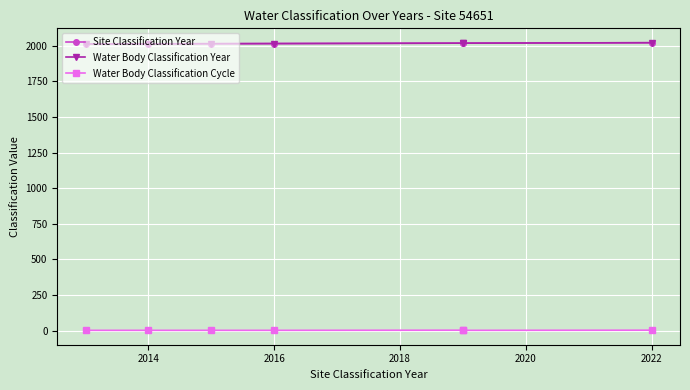

What is the difference between the maximum and minimum values in the Water Body Classification Cycle series?

1